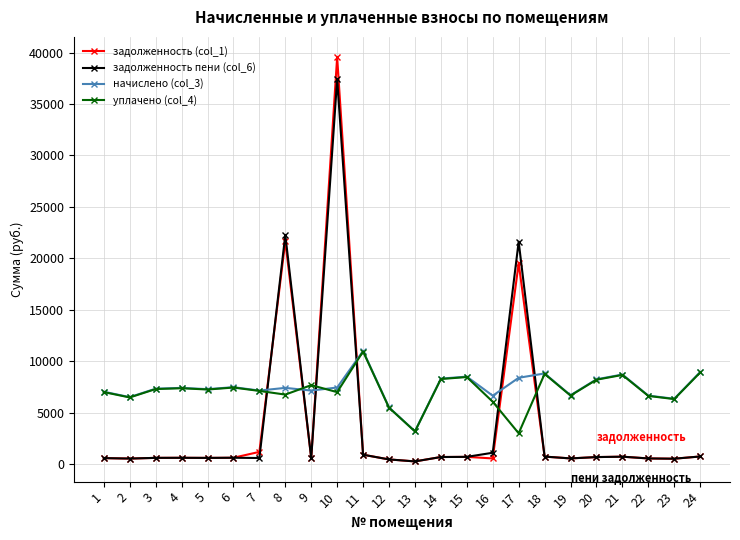

What is the smallest value displayed?

266.2